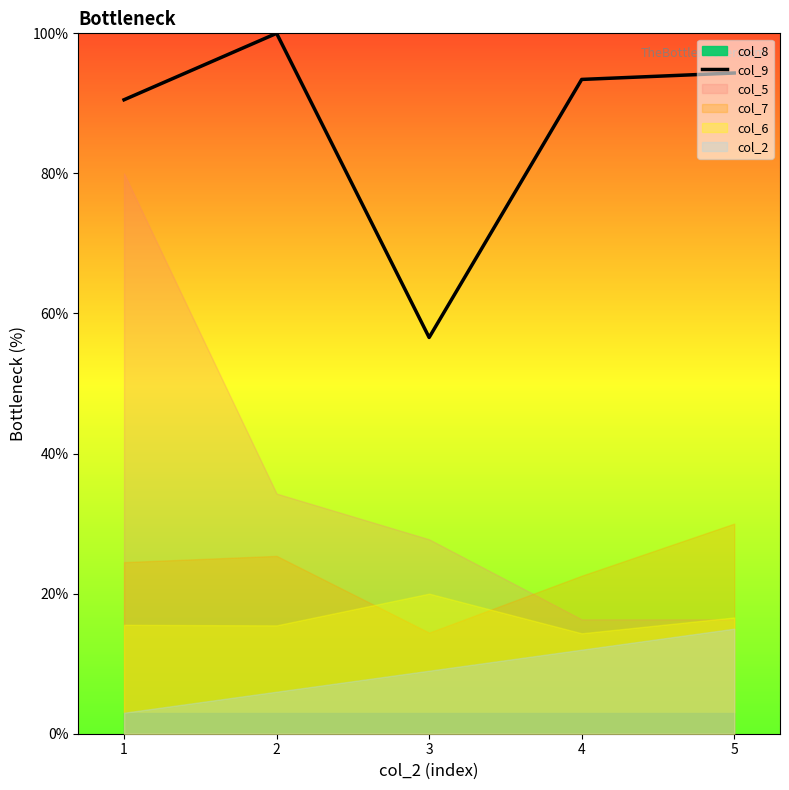

What is the greatest value displayed?

100.0